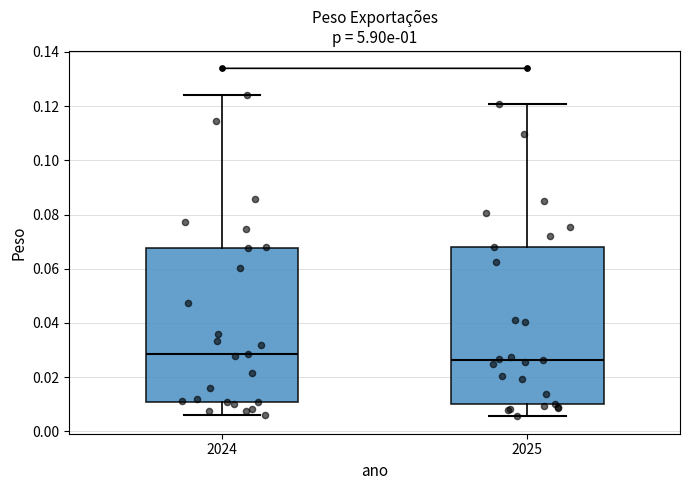

Which box's median line is the highest?

2024